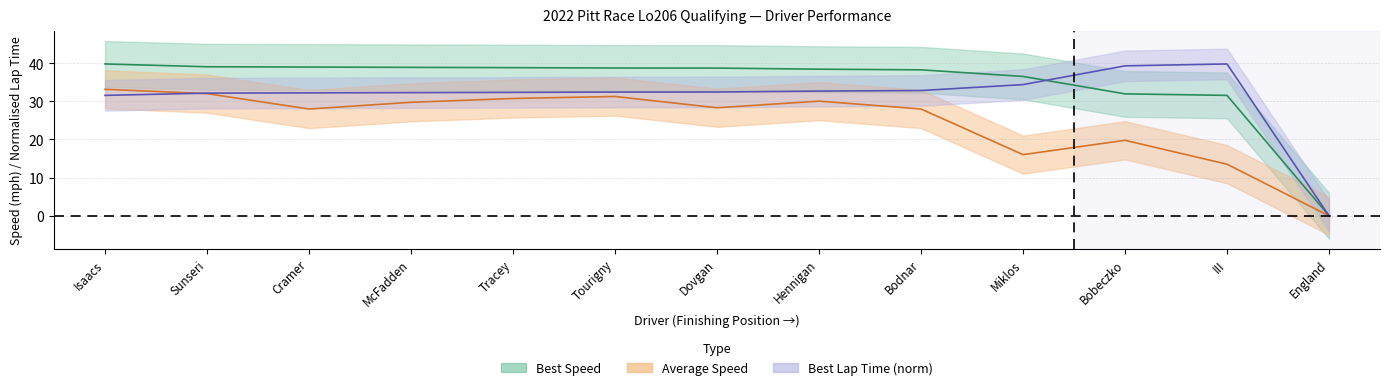

Reading left to right, list all the values displayed in this chart.

Best Speed: 39.8	39.0	39.0	38.9	38.8	38.7	38.7	38.4	38.2	36.5	31.9	31.5	0.0
Average Speed: 33.1	32.0	28.0	29.7	30.7	31.2	28.3	30.0	28.0	16.0	19.8	13.5	0.0
Best Lap Time (norm): 31.5	32.1	32.2	32.3	32.3	32.4	32.4	32.7	32.8	34.4	39.3	39.8	0.0